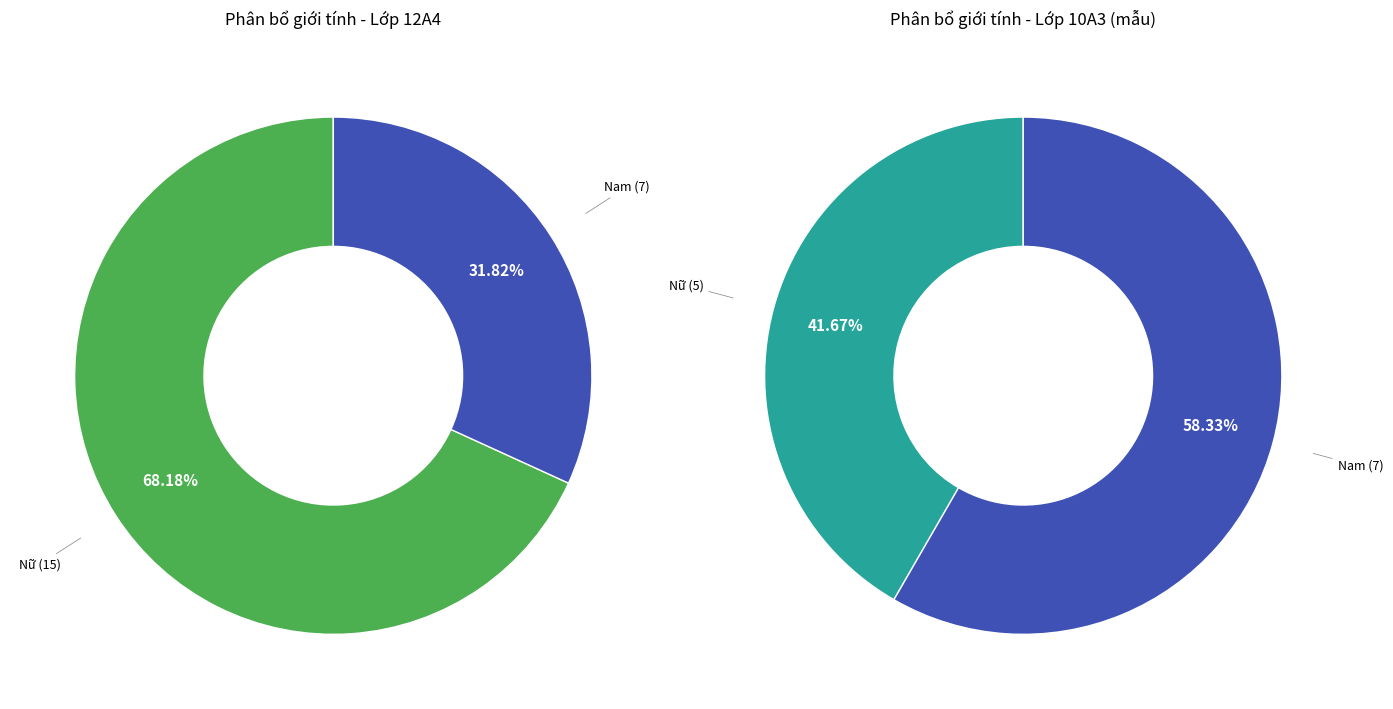

True or false: Lớp 12A4 accounts for 79% of the total.

False